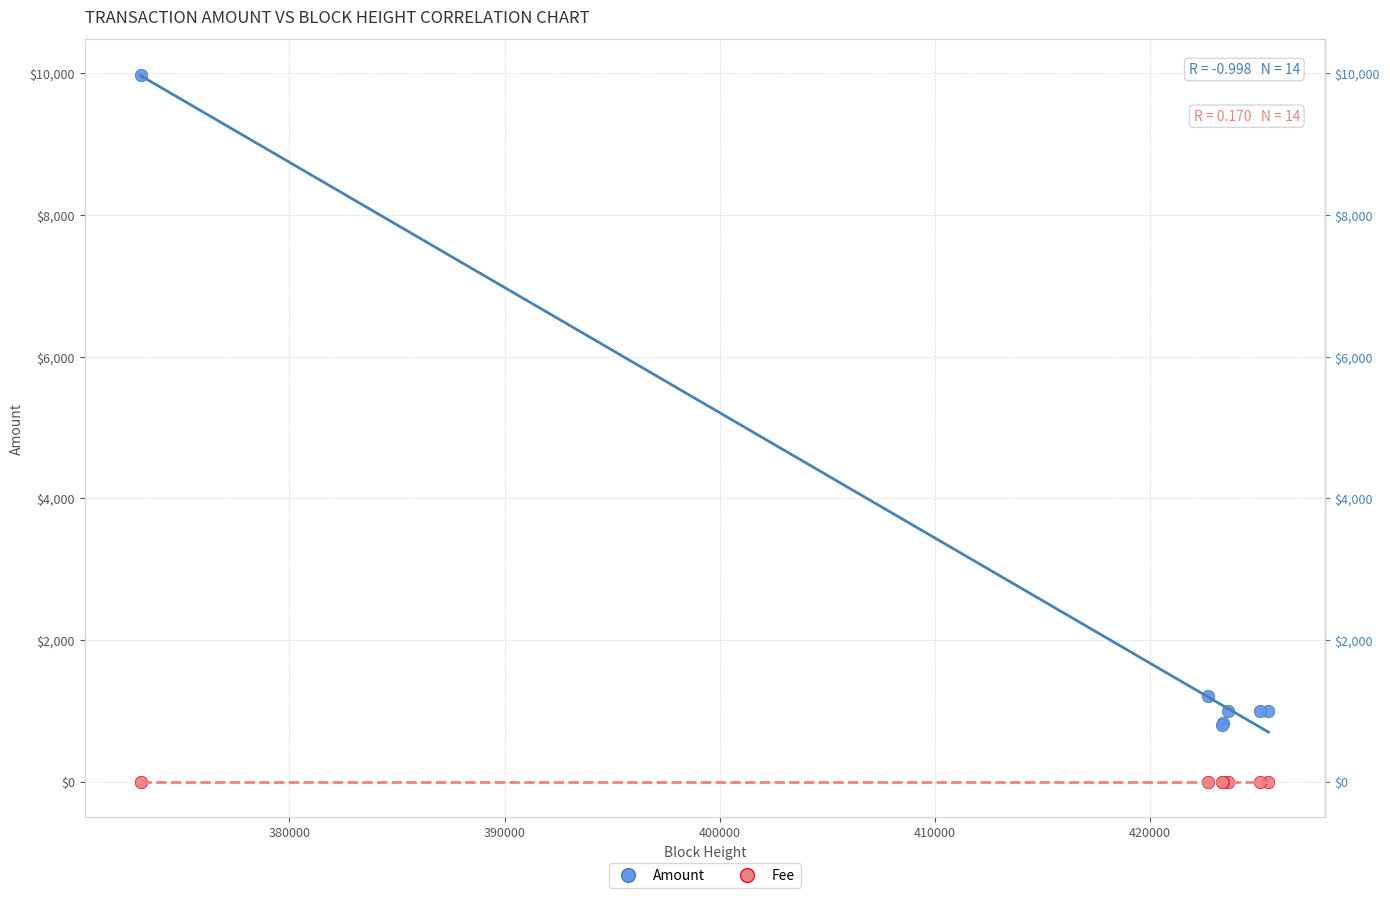

Which series contains the lowest Y value?

Fee